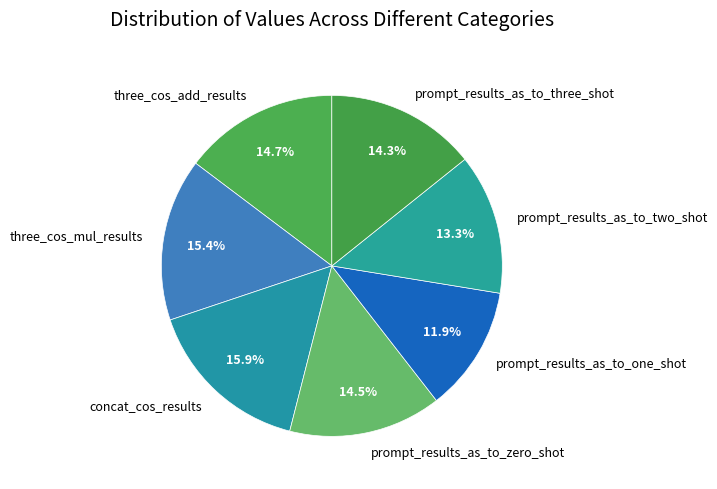

Which slice is the smallest?

prompt_results_as_to_one_shot